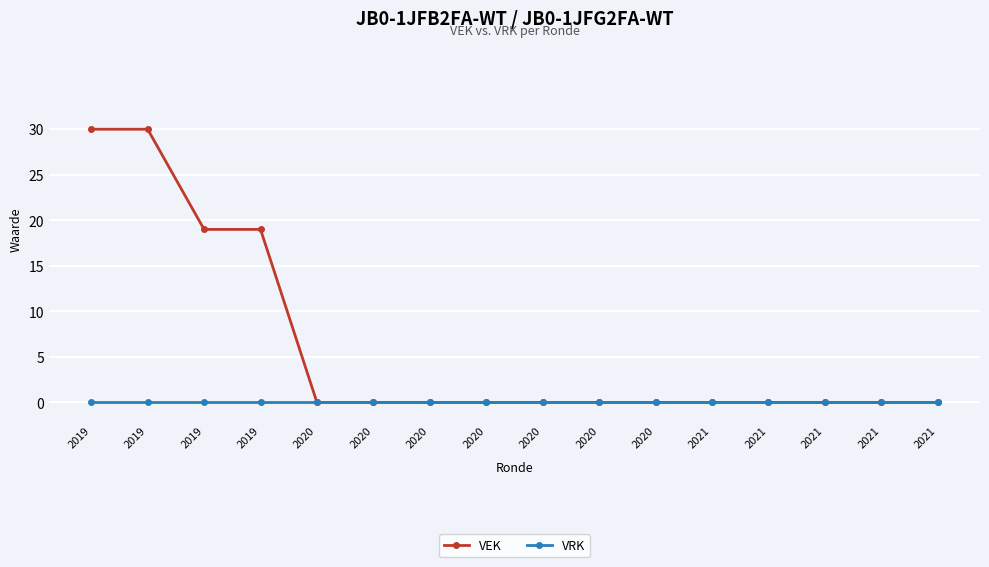

Is it true that VEK equals 0 at 2021?

True